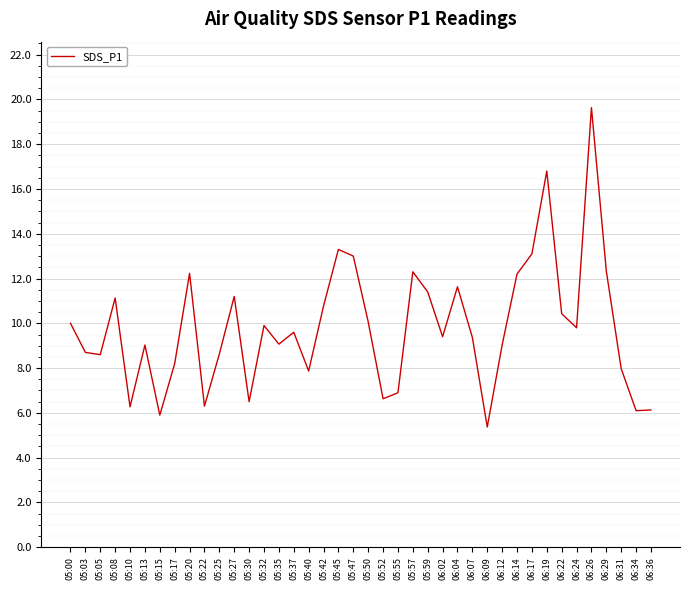

What is the maximum value shown in the chart?

19.6